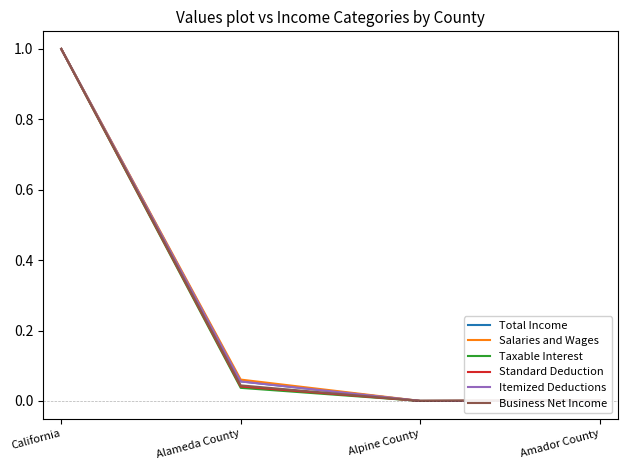

Is this an area chart (filled region under the line)?

No